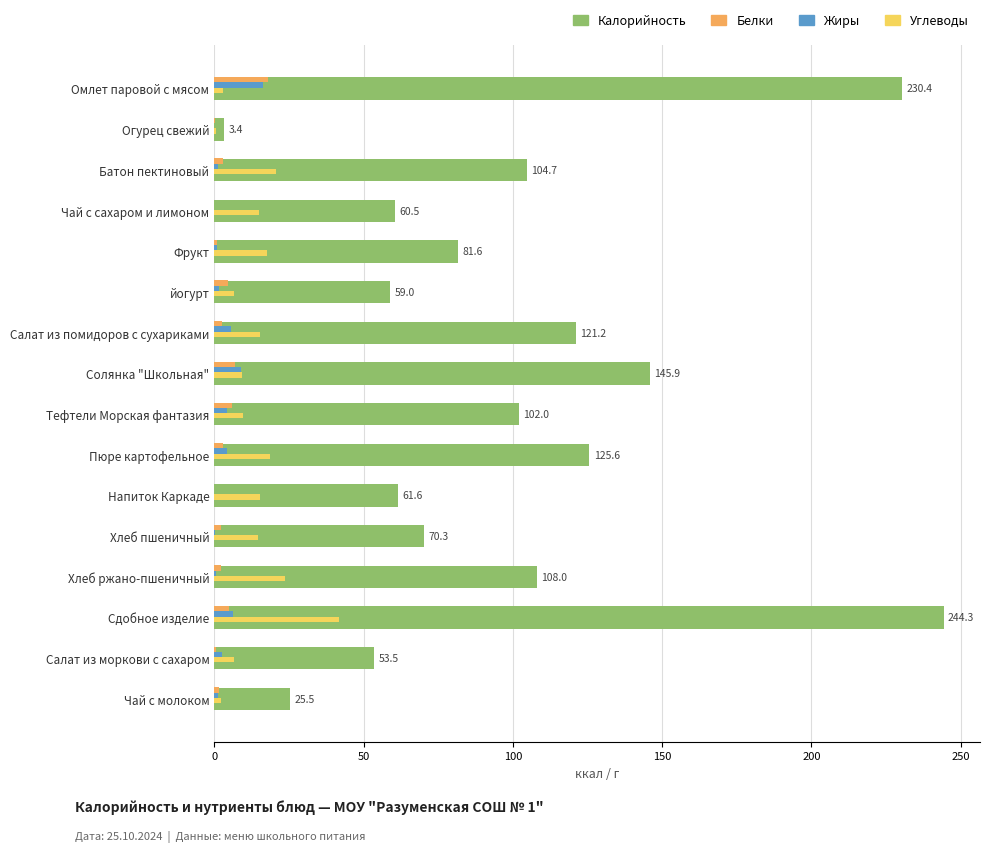

What is the sum of all Белки values?

56.7